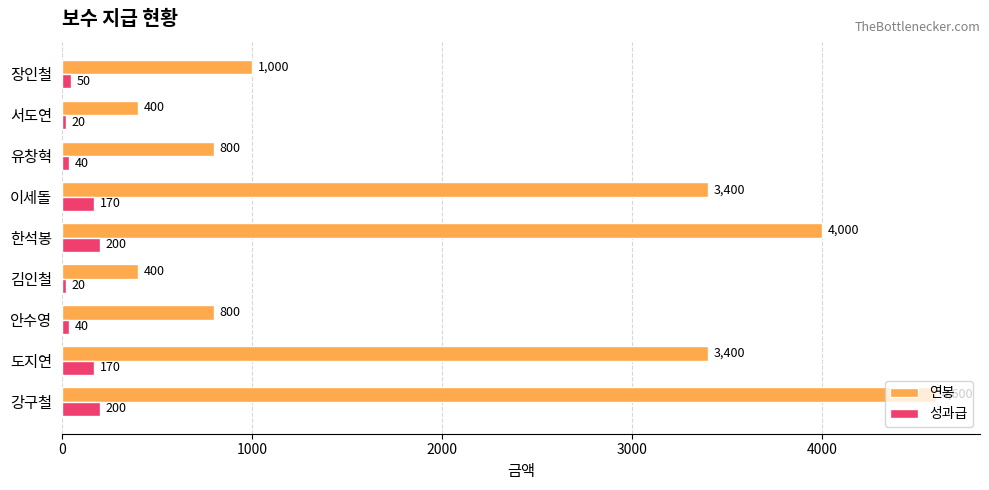

At how many categories does at least one series exceed 477?

7